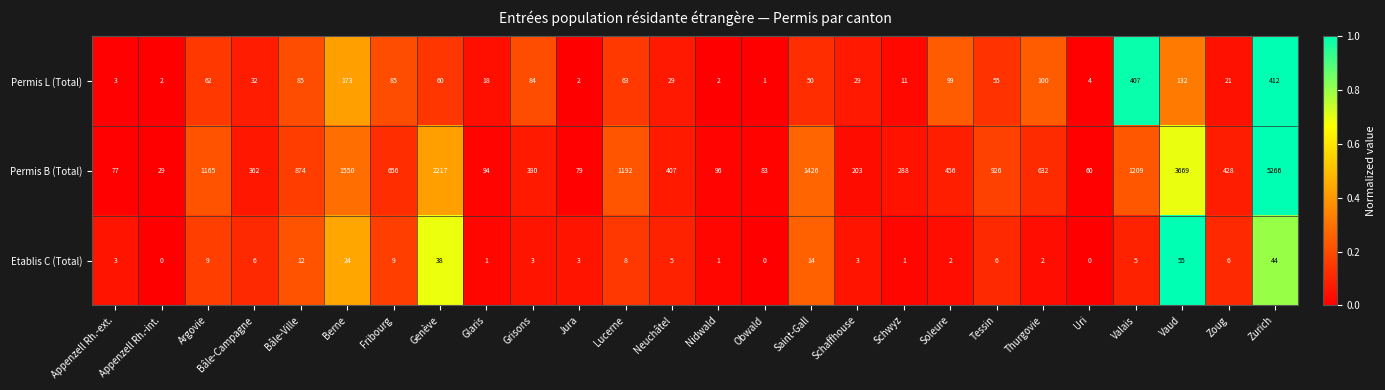

Which category has the highest value across all series?

Zurich